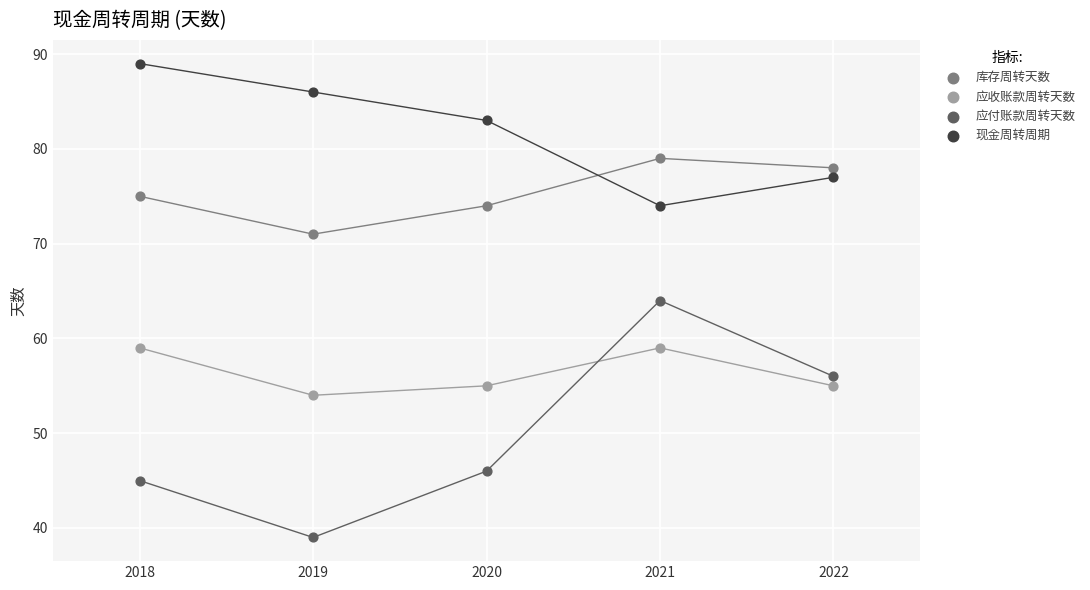

Across all data points, what is the range of X values (max minus min)?

4